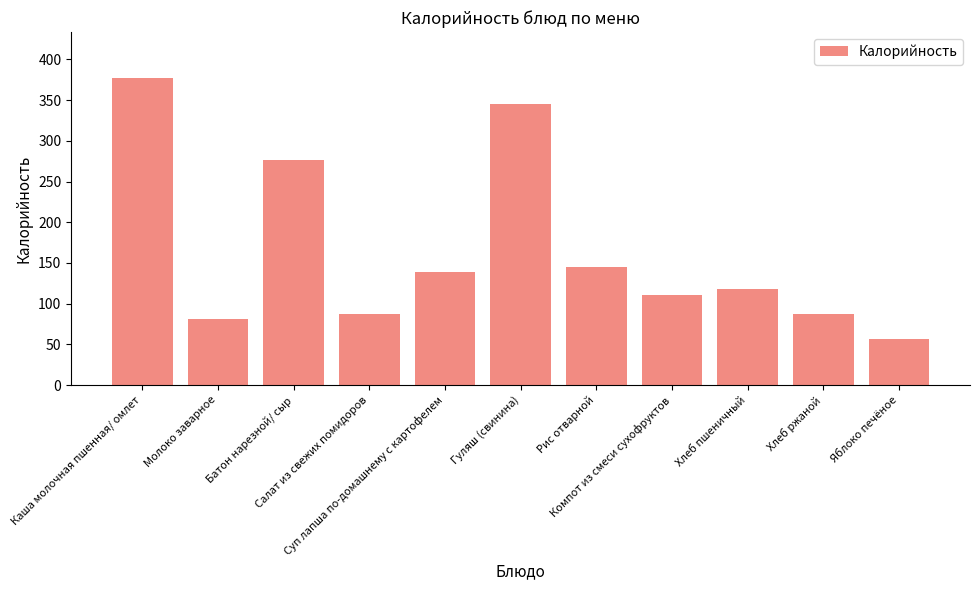

Which label corresponds to the largest value in the chart?

Каша молочная пшенная/ омлет